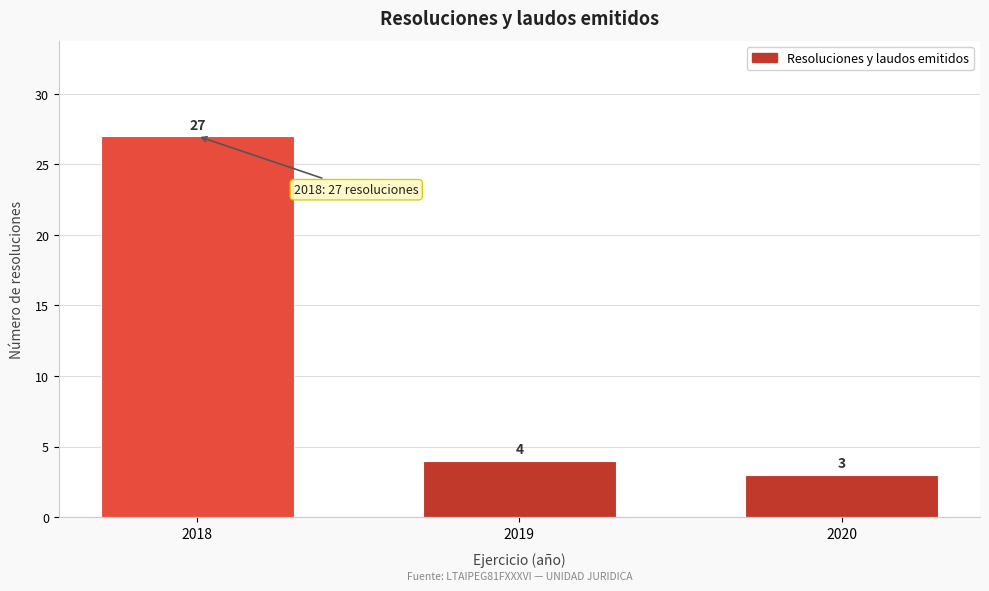

Reading right to left, list all the values displayed in this chart.

2020=3	2019=4	2018=27